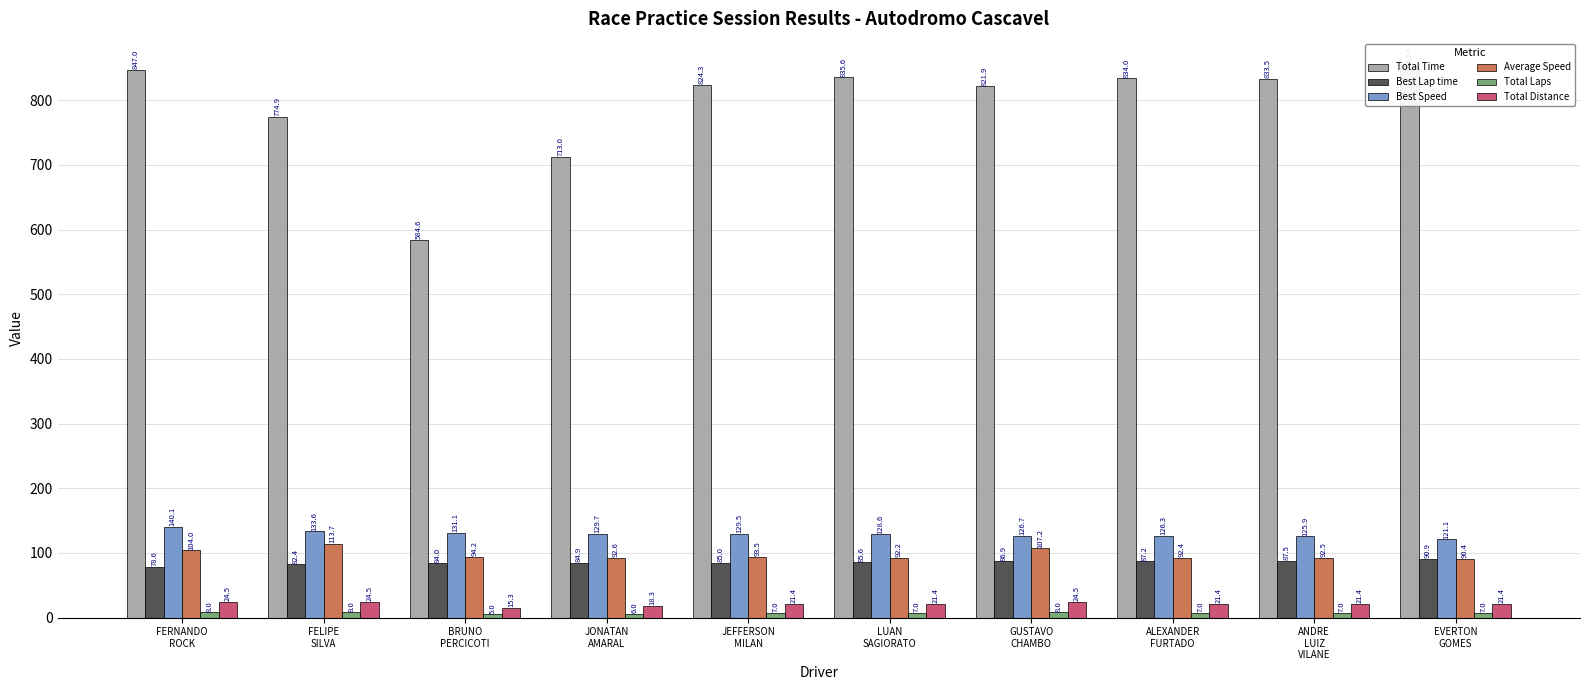

What is the difference between the highest and lowest values at JONATAN
AMARAL?

707.0